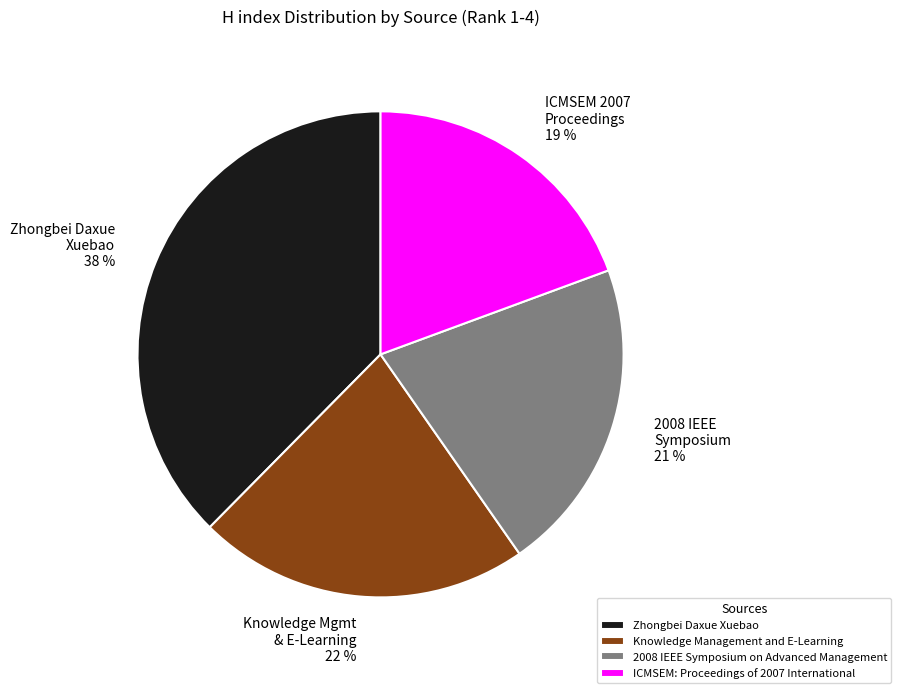

How many segments does this pie chart have?

4